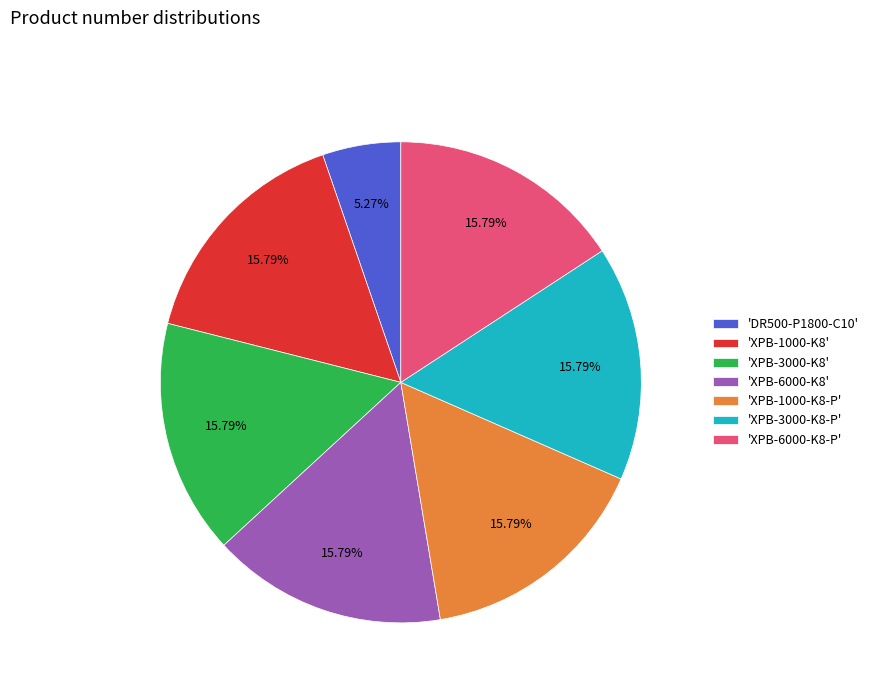

Does any single category account for the majority?

No